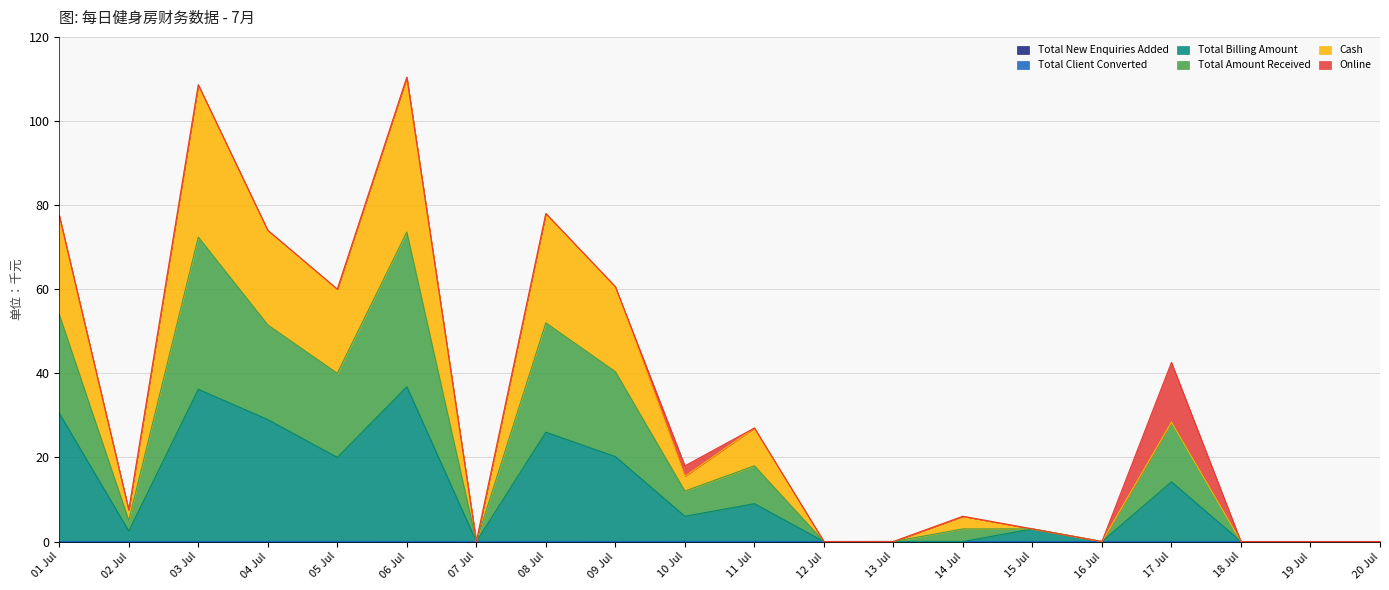

Does the chart have visible grid lines?

Yes